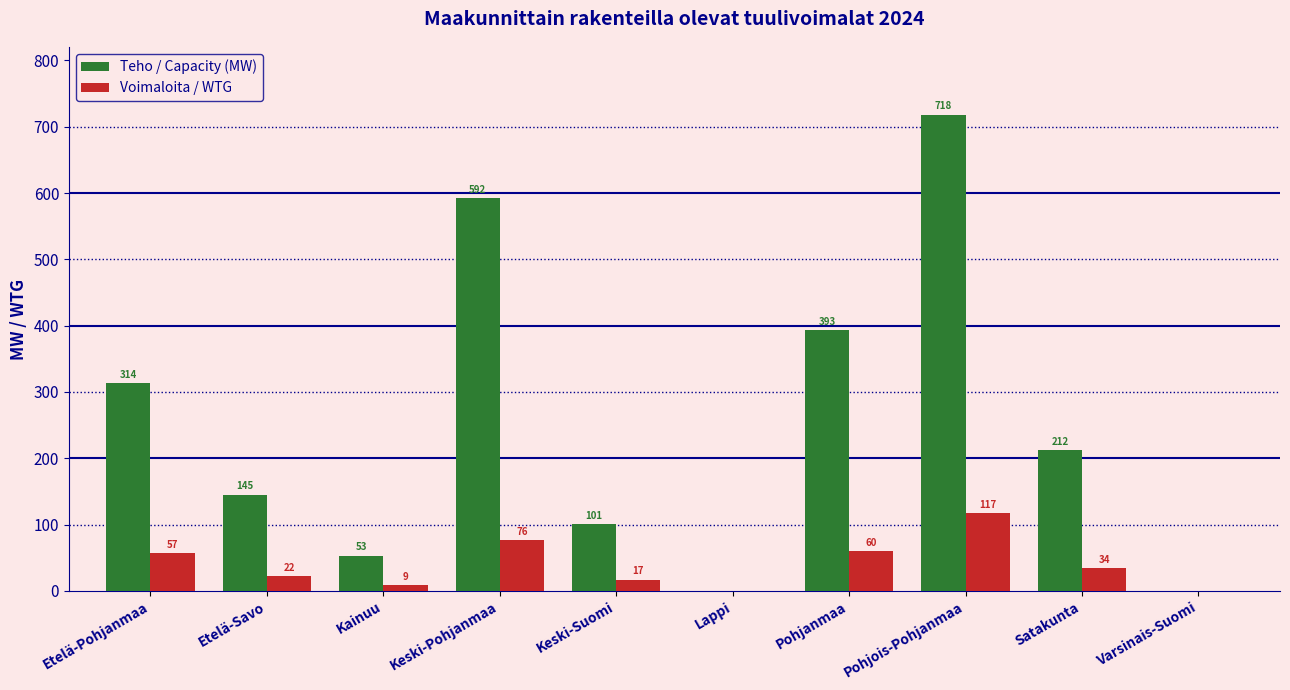

Which category has the highest value across all series?

Pohjois-Pohjanmaa